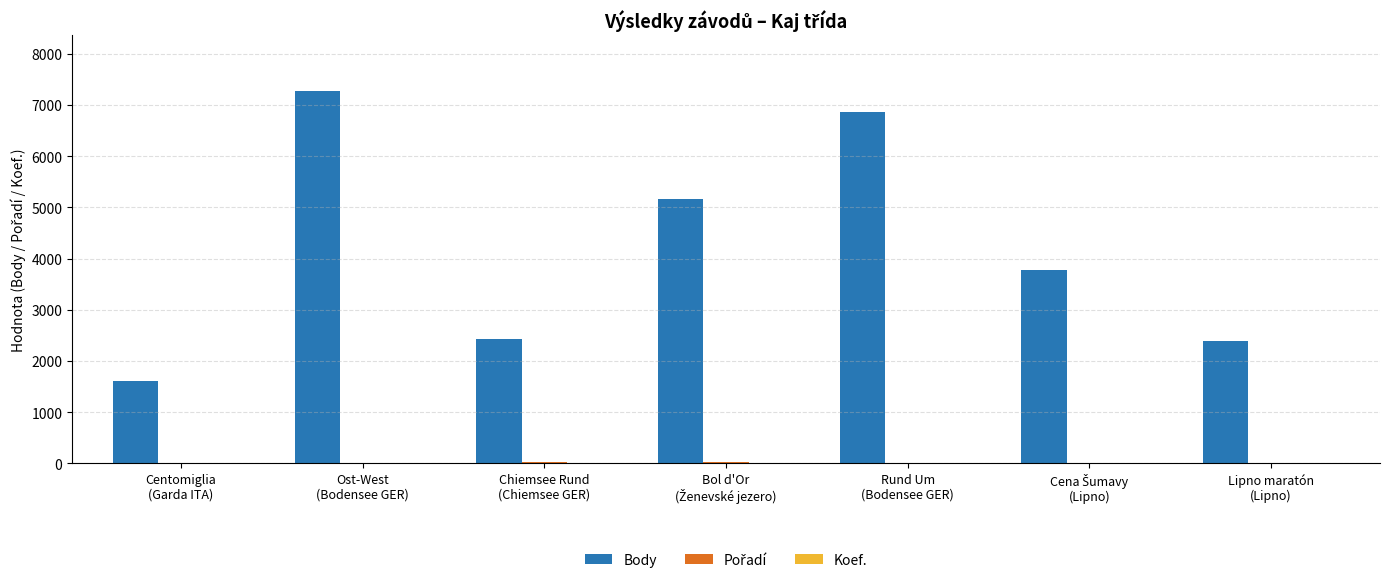

What is the spread (max minus min) of values at Lipno maratón
(Lipno)?

2399